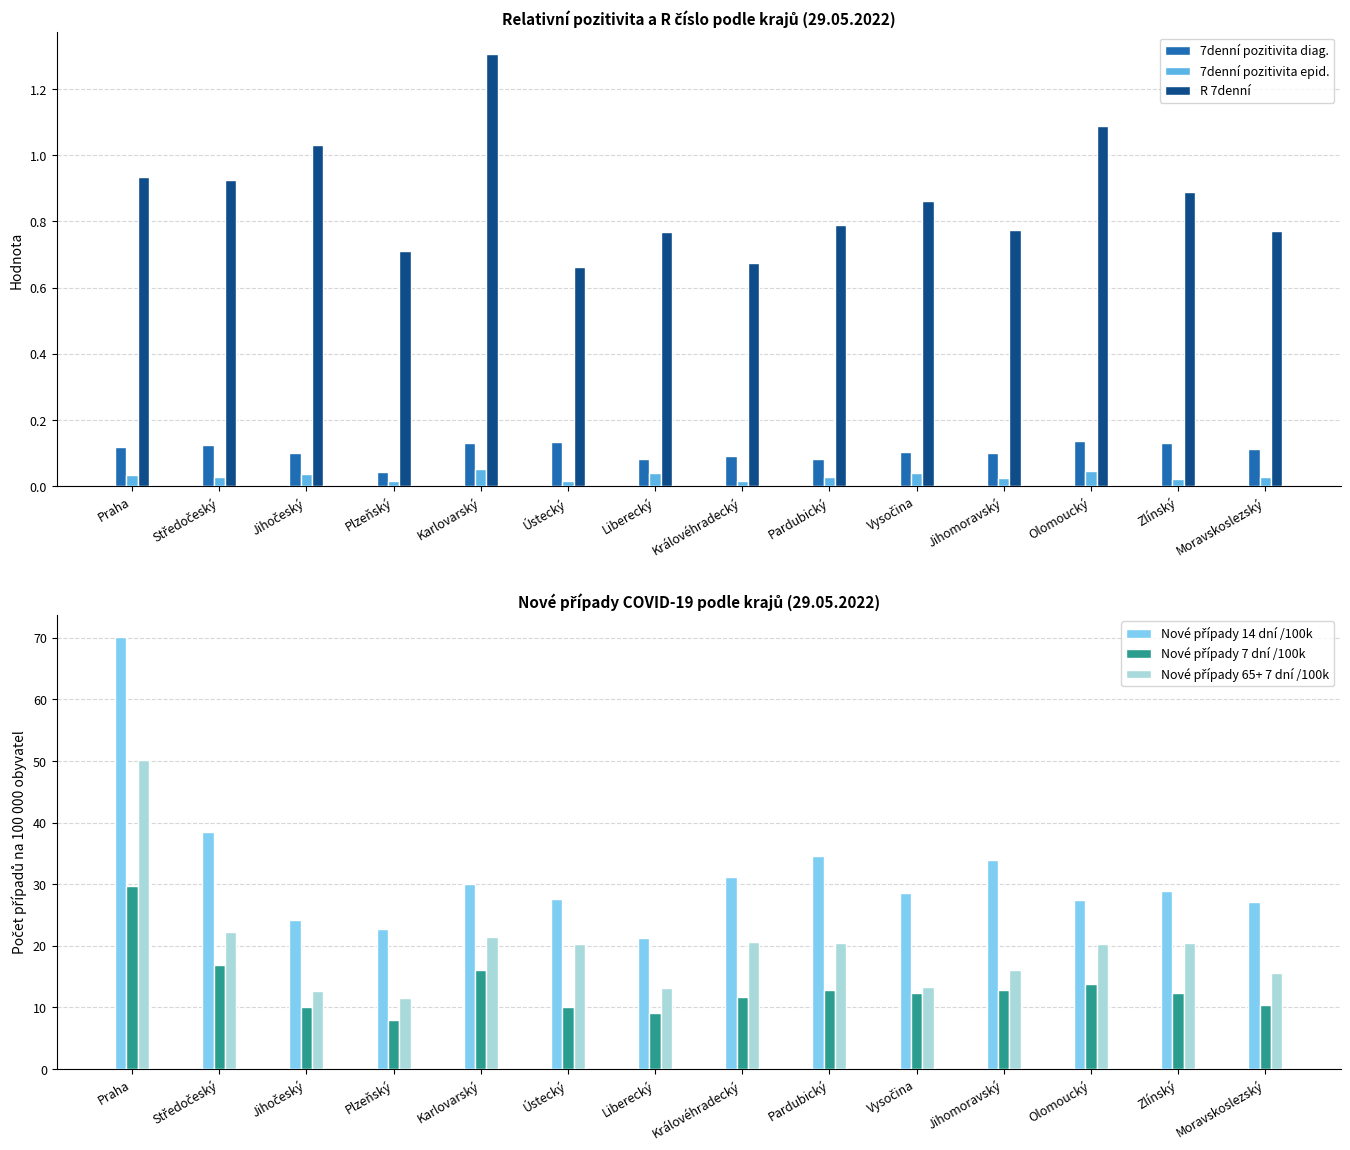

At how many categories does at least one series exceed 60?

1